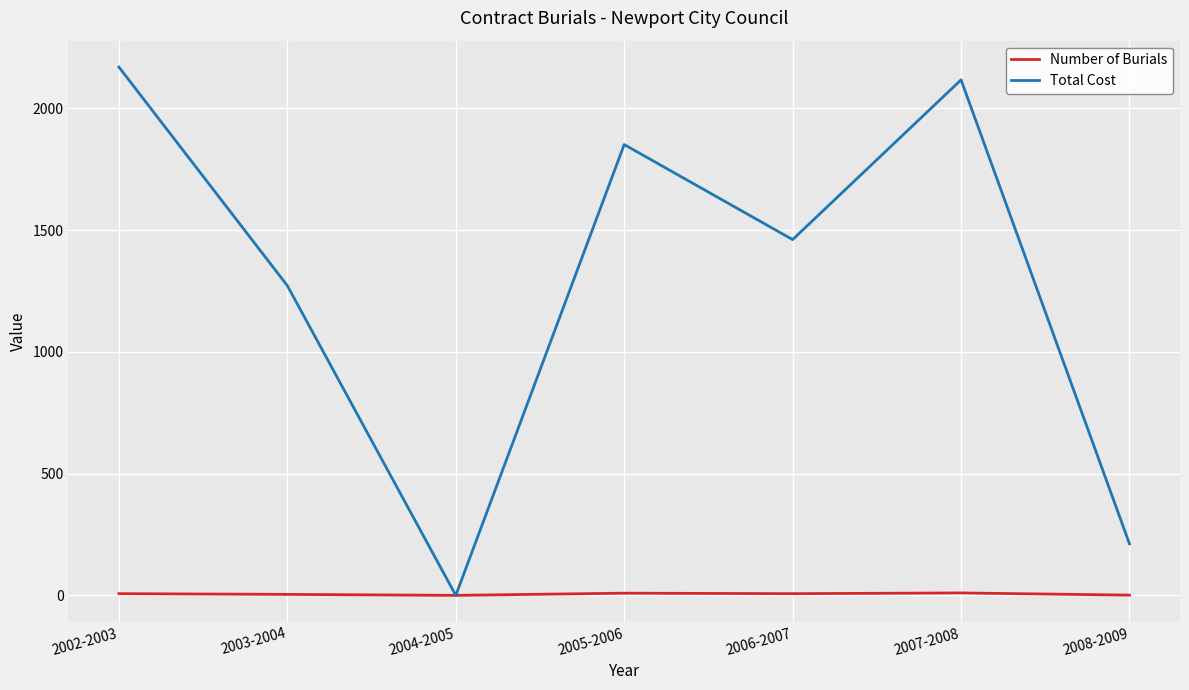

At 2008-2009, list the series in order from largest to smallest.

Total Cost, Number of Burials